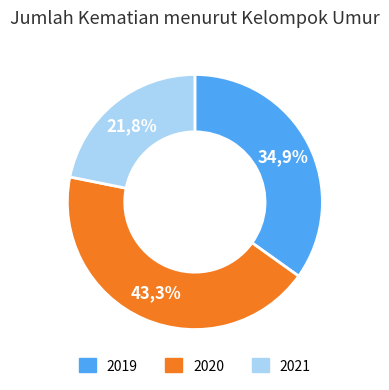

To the nearest percent, what is the difference between the 2021 and 2019 slice percentages?

13%